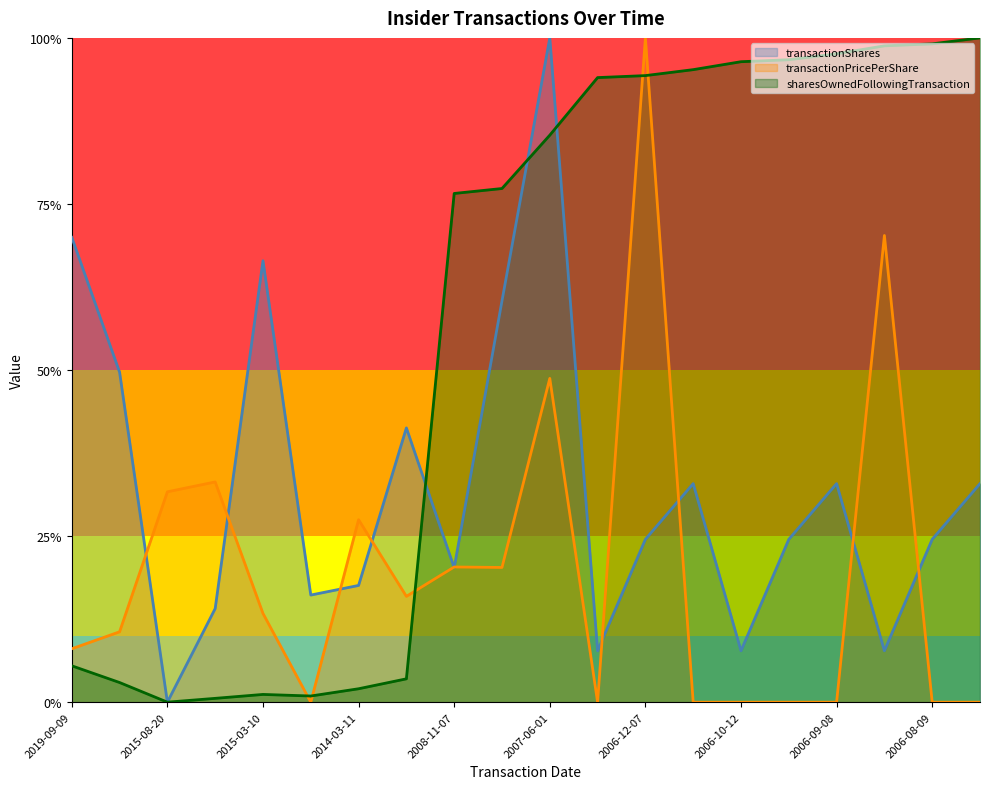

What is the difference between the highest and lowest values at 2006-12-07?

0.8